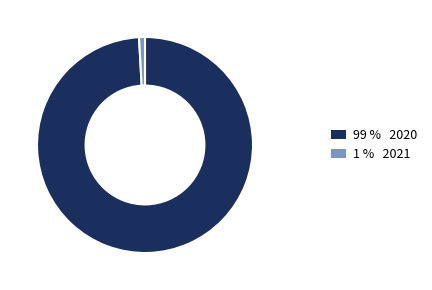

Is there a majority slice in this chart?

Yes